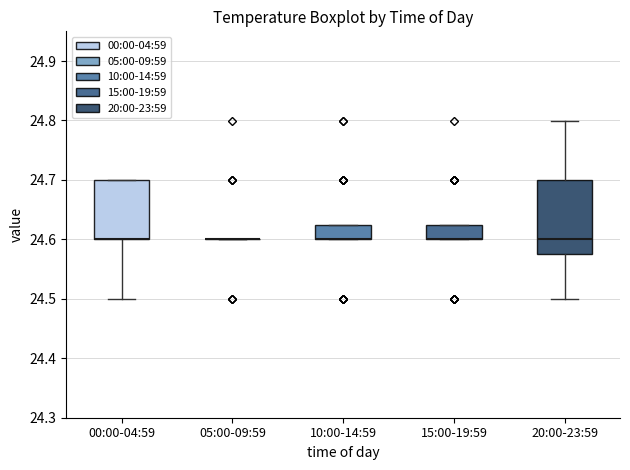

Where is the upper edge of the box for 10:00-14:59 on the y-axis? The values are not printed on the chart, so give them approximately, as read against the axis.

24.63